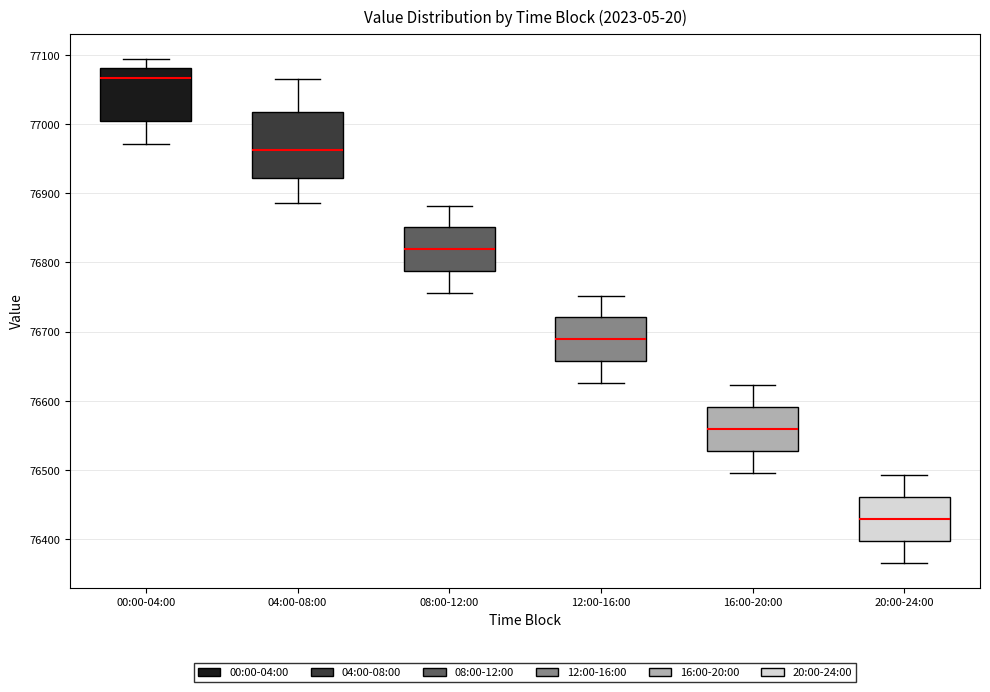

Comparing the boxes themselves (not the whiskers), which one is the tallest?

04:00-08:00